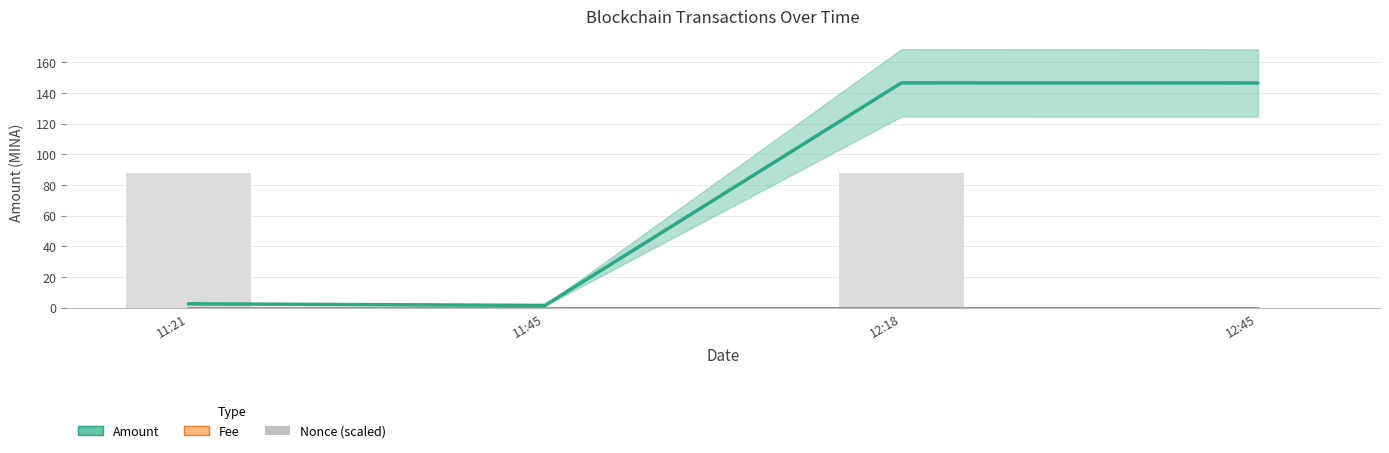

What position from the left is 12:45?

4